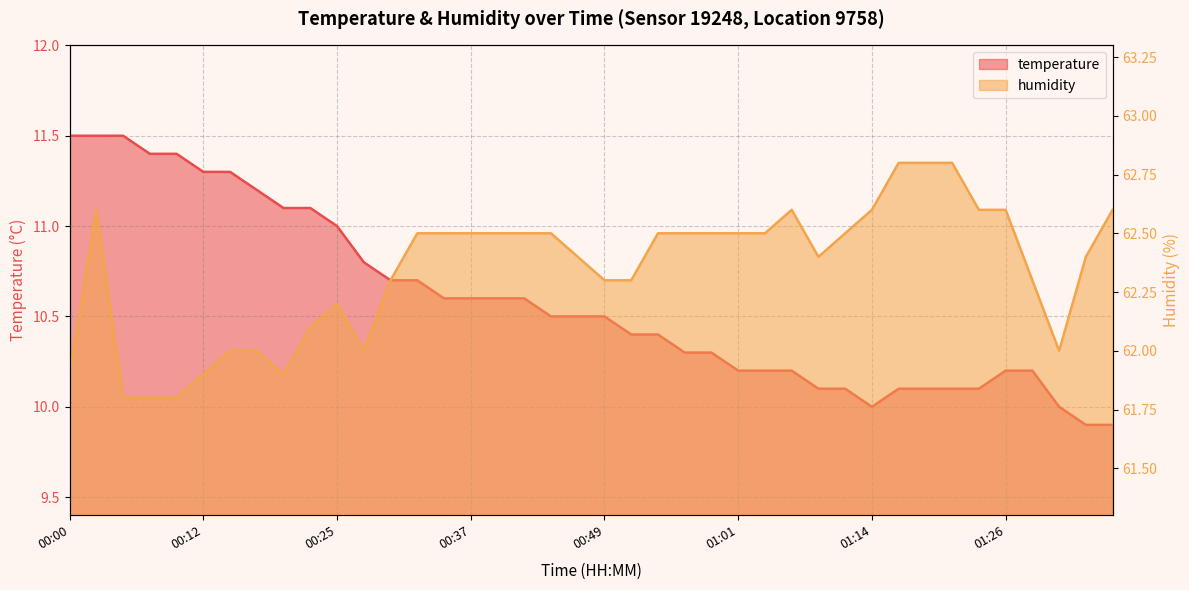

Read the humidity value at 01:26.

62.6